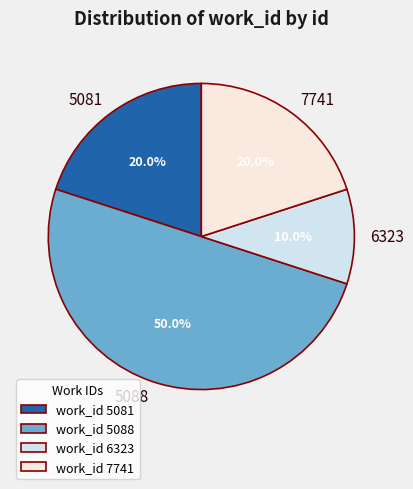

Does work_id 6323 account for over 50% of the chart?

No